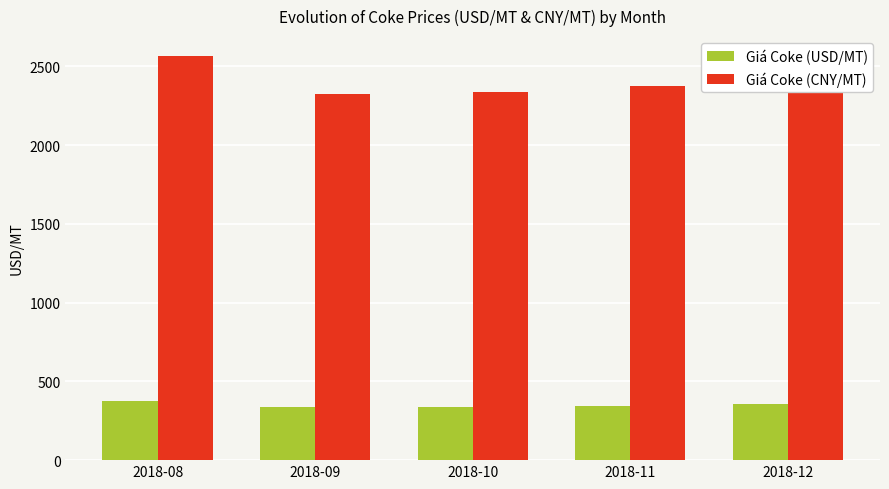

Which series has the largest range (max minus min)?

Giá Coke (CNY/MT)